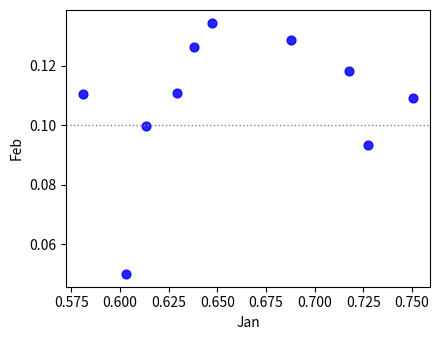

What is the average X value?

0.7